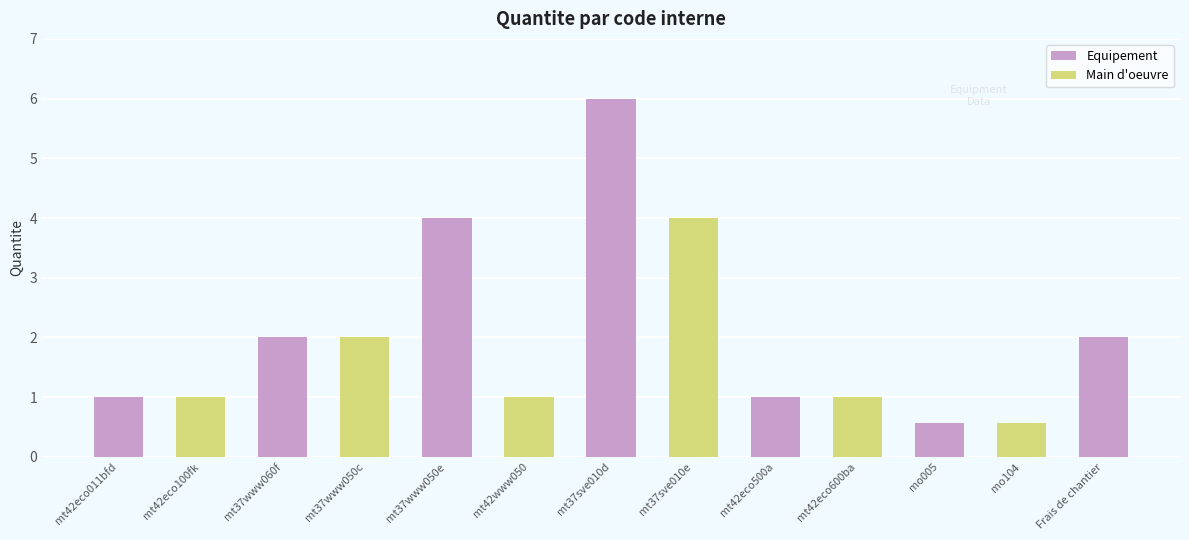

List the labels in order of value, largest first.

mt37sve010d, mt37www050e, mt37sve010e, mt37www060f, mt37www050c, Frais de chantier, mt42eco011bfd, mt42eco100fk, mt42www050, mt42eco500a, mt42eco600ba, mo005, mo104